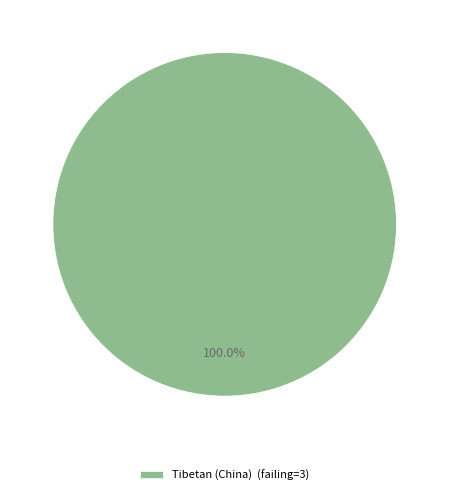

Rank the categories by value from lowest to highest.

Tibetan (China) (failing=3)